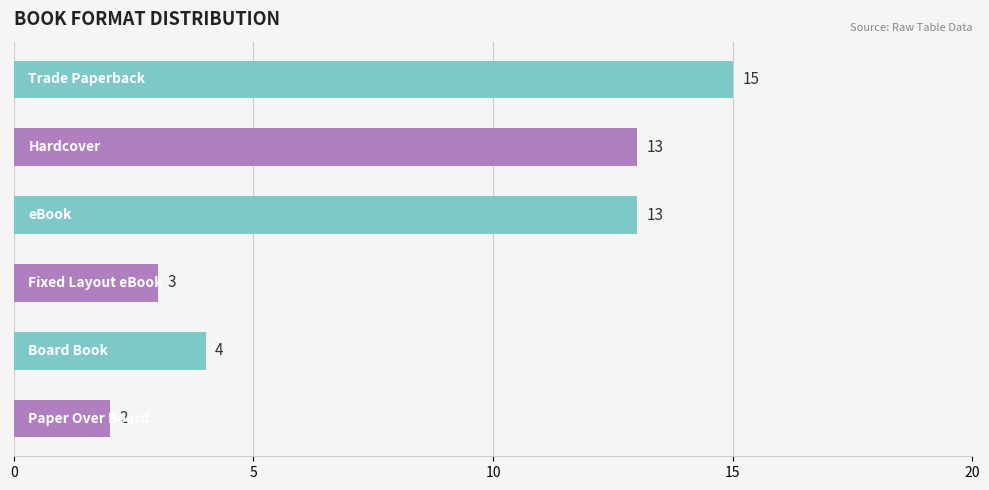

What is the difference between the second highest and second lowest values?

10